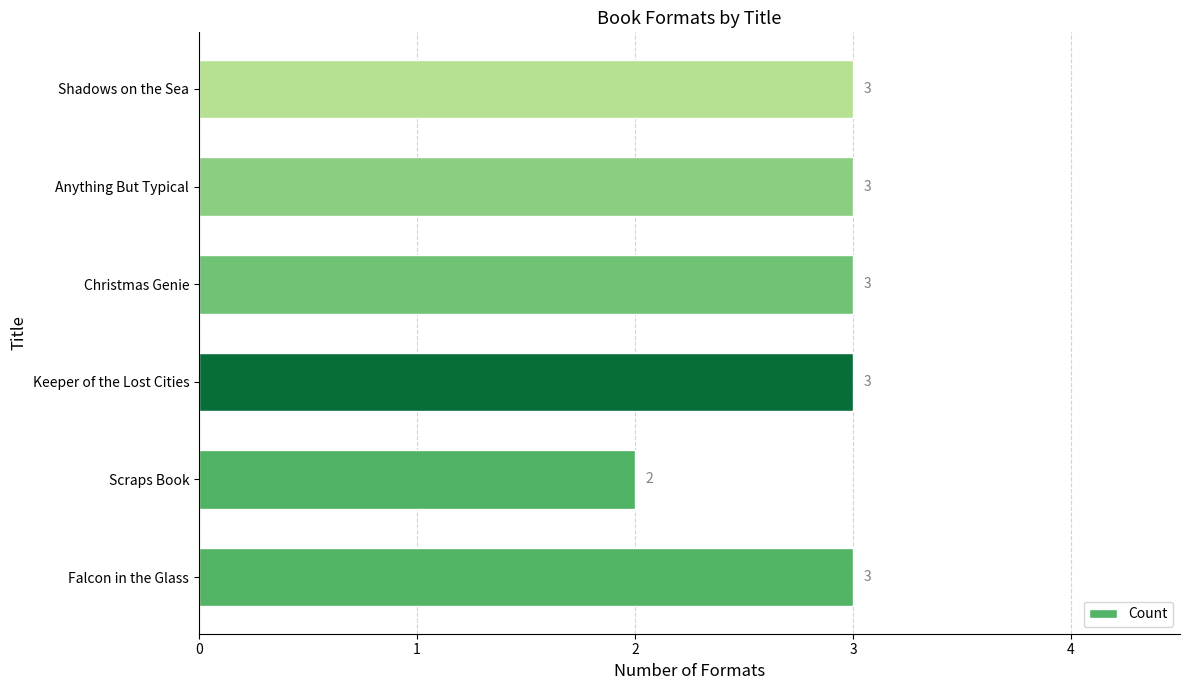

The chart shows a value of 1 at Scraps Book. True or false?

False